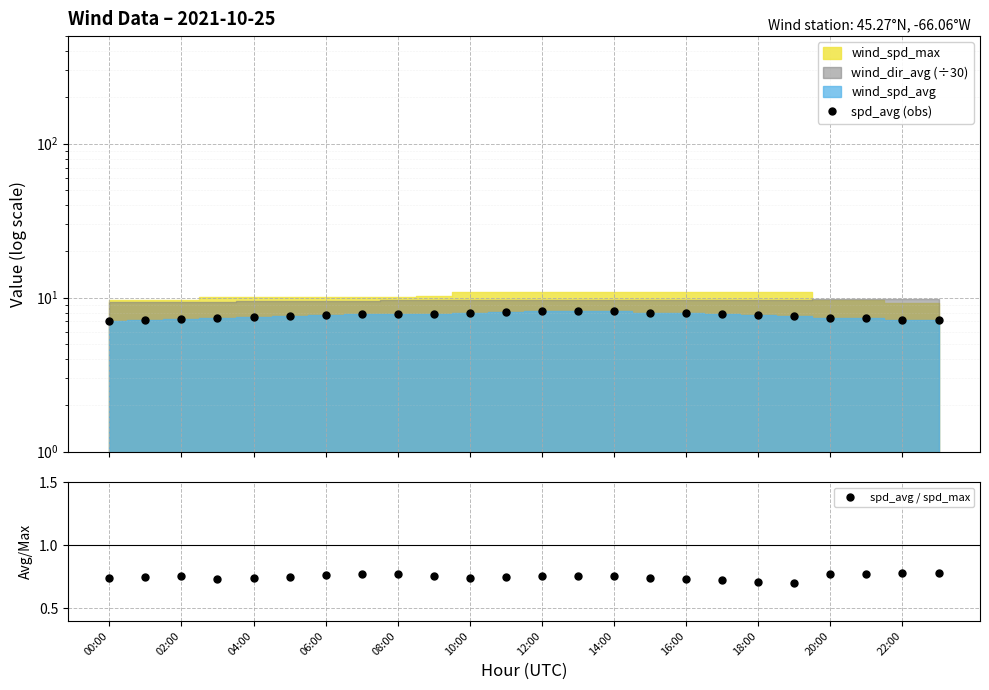

How many lines are shown in the chart?

2